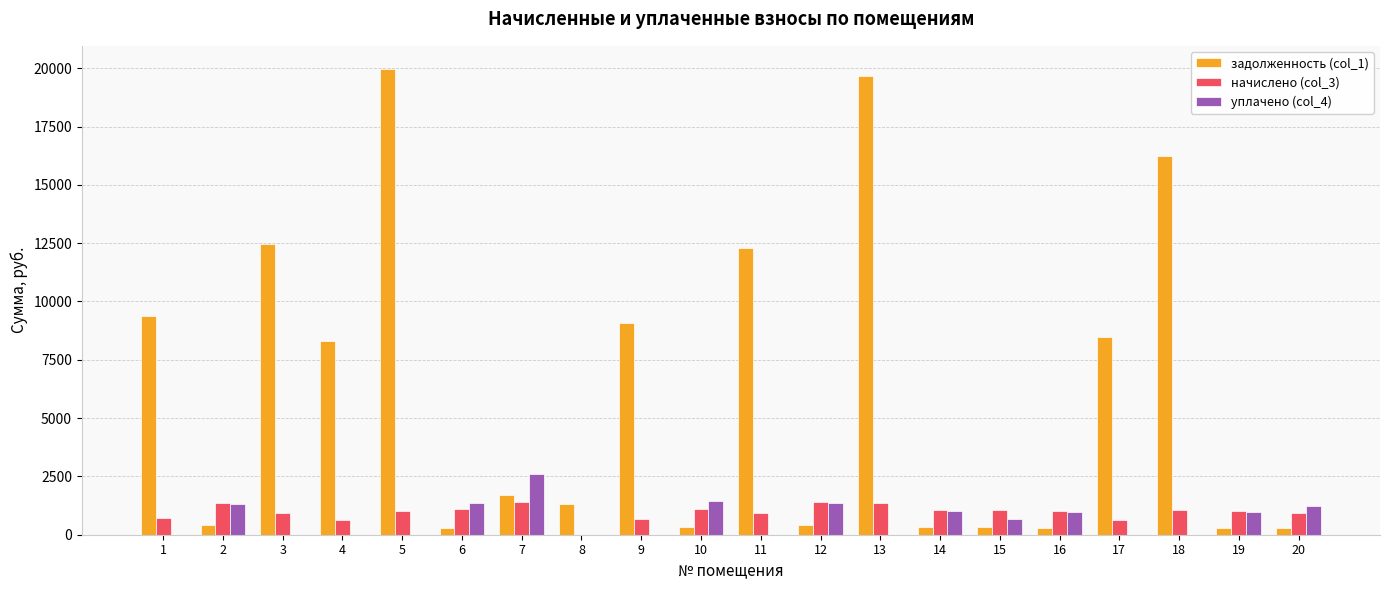

How many groups of bars are there?

20